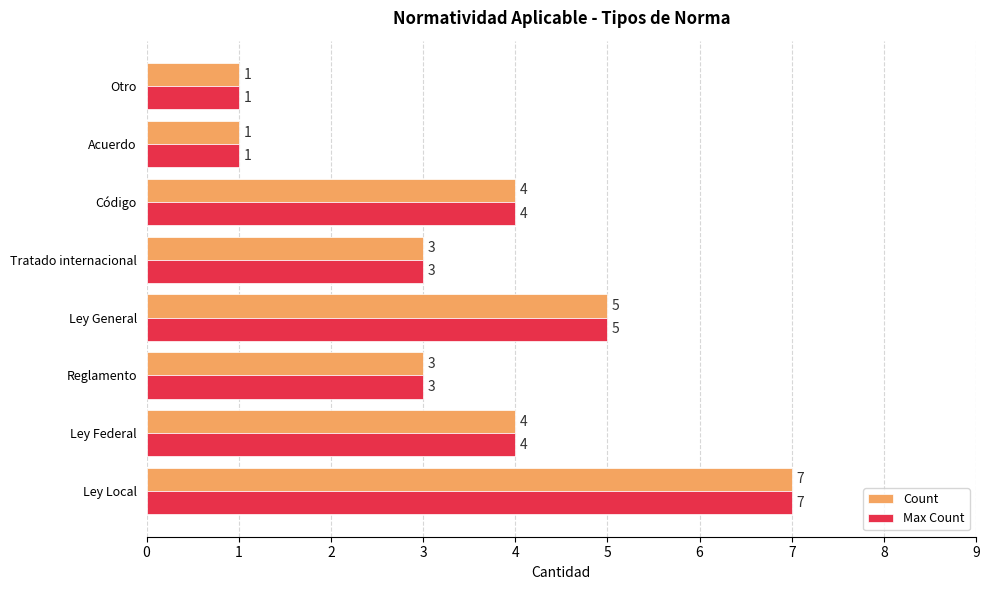

Is it true that Count equals 4 at Código?

True